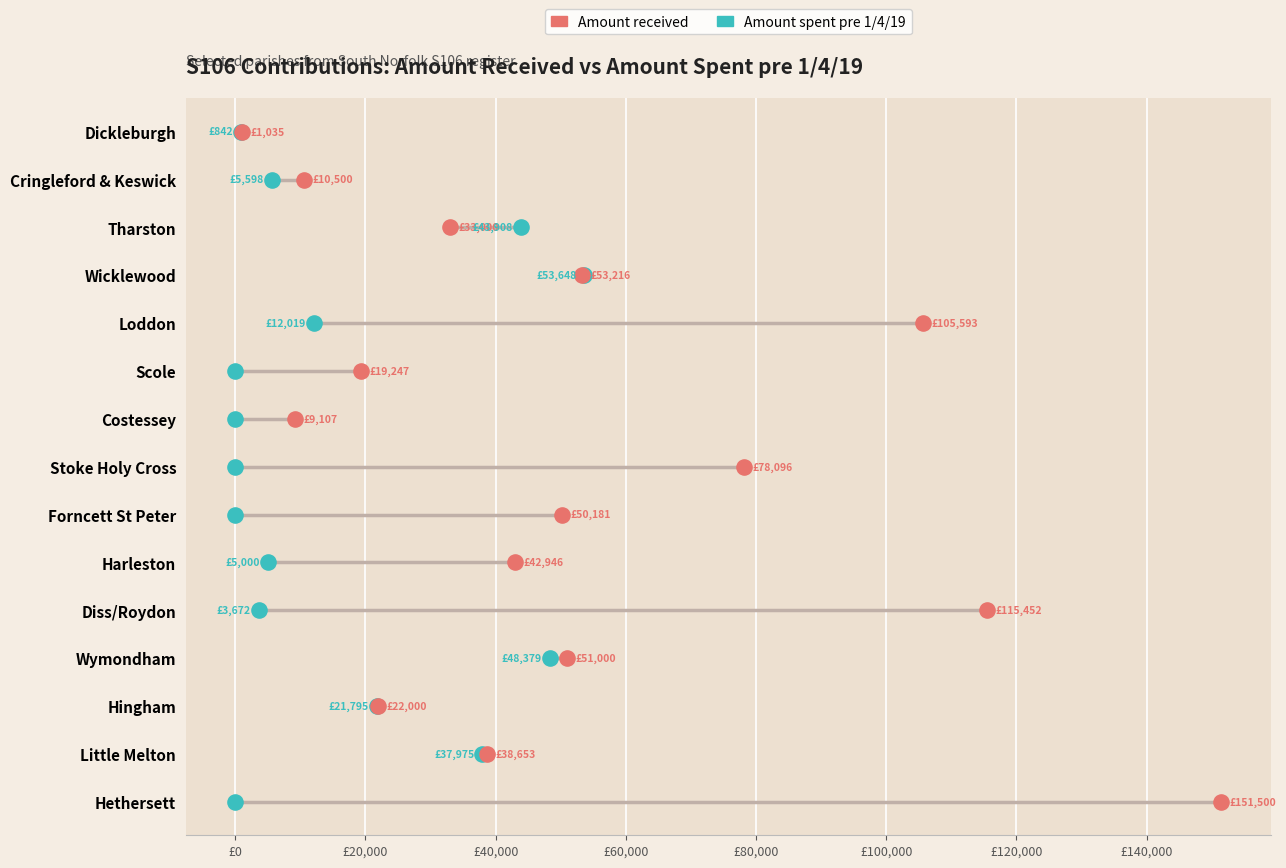

Which series contains the lowest Y value?

Amount spent pre 1/4/19